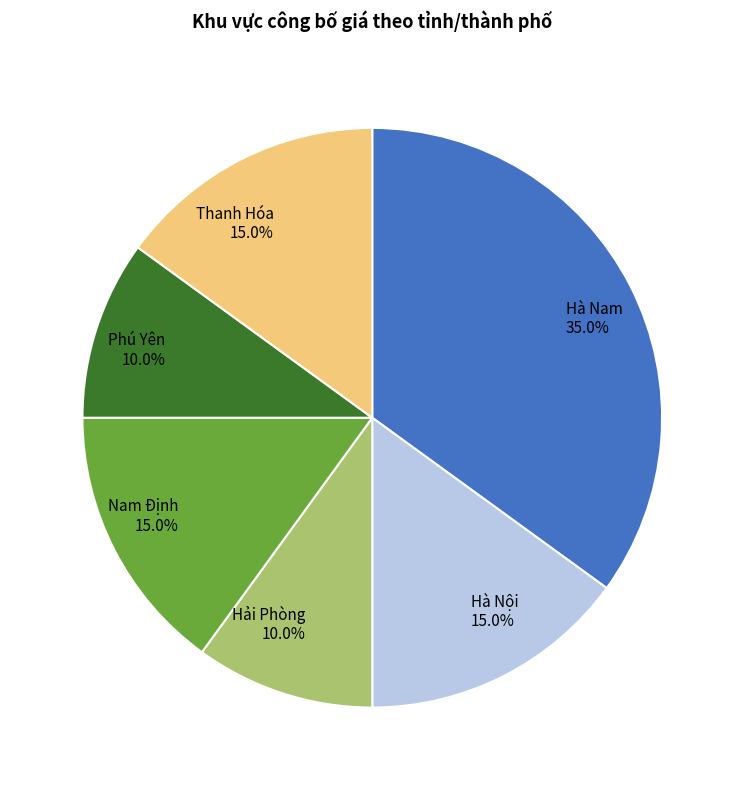

What is the largest slice in the pie chart?

Hà Nam